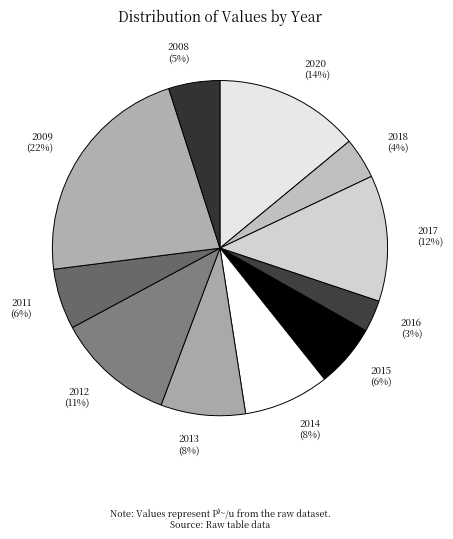

Is it true that 2009 is 36% of the pie?

False